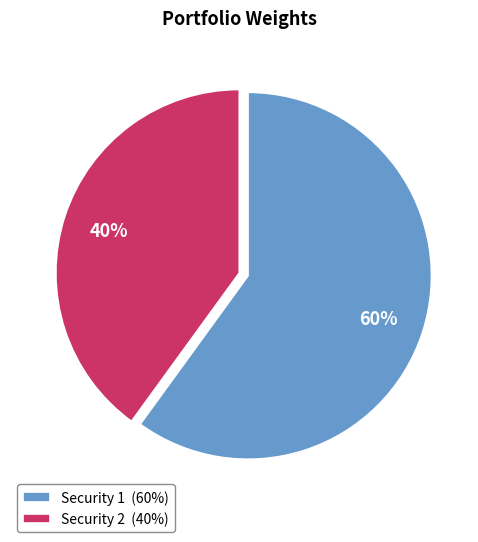

To the nearest percent, what is the difference between the Security 2 and Security 1 slice percentages?

20%